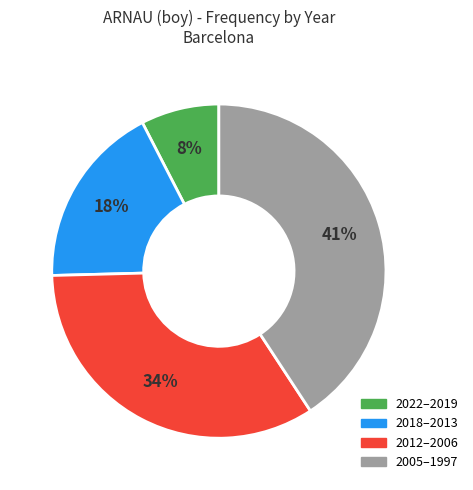

To the nearest percent, what portion does 2022–2019 represent?

8%